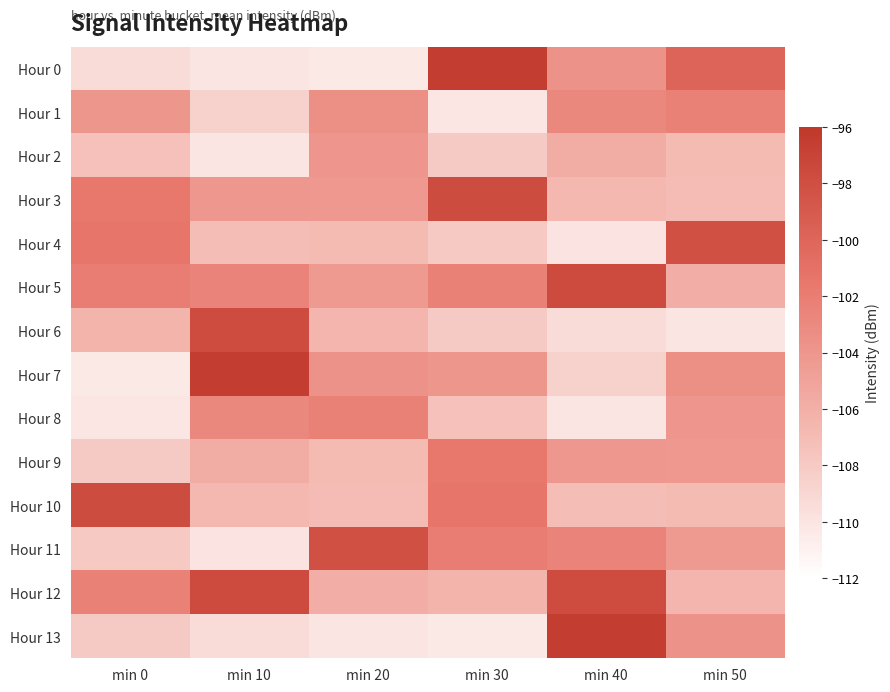

Reading right to left, transcribe all the data shown in this chart.

Hour 0: min 50=-99.8	min 40=-103.7	min 30=-96.4	min 20=-110.3	min 10=-110.1	min 0=-109.4
Hour 1: min 50=-102.3	min 40=-102.9	min 30=-110.2	min 20=-103.6	min 10=-108.5	min 0=-104.0
Hour 2: min 50=-106.9	min 40=-105.7	min 30=-108.0	min 20=-104.1	min 10=-110.1	min 0=-107.3
Hour 3: min 50=-107.0	min 40=-106.7	min 30=-97.7	min 20=-104.2	min 10=-104.1	min 0=-101.5
Hour 4: min 50=-98.2	min 40=-109.9	min 30=-108.0	min 20=-106.9	min 10=-107.0	min 0=-101.4
Hour 5: min 50=-105.9	min 40=-97.6	min 30=-102.4	min 20=-104.3	min 10=-102.5	min 0=-102.0
Hour 6: min 50=-110.1	min 40=-109.4	min 30=-108.0	min 20=-106.5	min 10=-97.8	min 0=-106.4
Hour 7: min 50=-103.6	min 40=-108.5	min 30=-104.0	min 20=-103.7	min 10=-96.4	min 0=-110.3
Hour 8: min 50=-104.1	min 40=-110.1	min 30=-107.3	min 20=-102.3	min 10=-102.9	min 0=-110.2
Hour 9: min 50=-104.2	min 40=-104.1	min 30=-101.5	min 20=-106.9	min 10=-105.7	min 0=-108.0
Hour 10: min 50=-106.9	min 40=-107.0	min 30=-101.4	min 20=-107.0	min 10=-106.7	min 0=-97.7
Hour 11: min 50=-104.3	min 40=-102.5	min 30=-102.0	min 20=-98.2	min 10=-109.9	min 0=-108.0
Hour 12: min 50=-106.5	min 40=-97.8	min 30=-106.4	min 20=-105.9	min 10=-97.6	min 0=-102.4
Hour 13: min 50=-103.7	min 40=-96.4	min 30=-110.3	min 20=-110.1	min 10=-109.4	min 0=-108.0